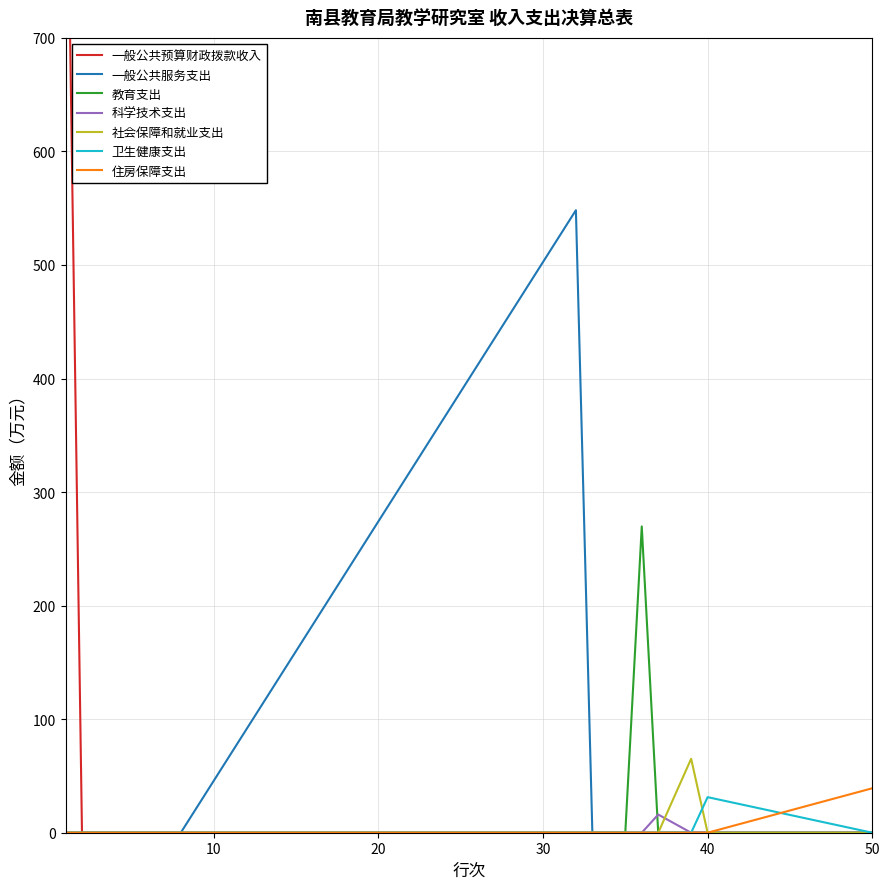

Which label corresponds to the largest value in the chart?

1